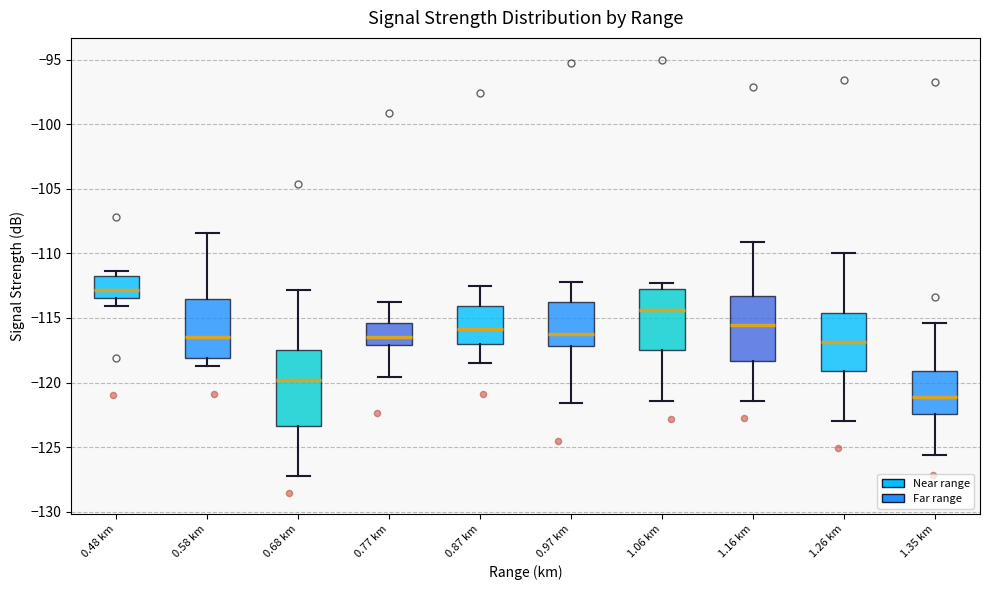

Reading left to right, read every box against the y-axis: the position of its median line, the range the box covers, and the ends of its whiskers. The values are not printed on the chart, so give them approximately, as read against the axis.

0.48 km: median -113.0, box -113.5 to -111.5, whiskers -114.0 to -111.5 (just above the box's upper edge)
0.58 km: median -116.5, box -118.0 to -113.5, whiskers -118.5 to -108.5
0.68 km: median -120.0, box -123.5 to -117.5, whiskers -127.0 to -113.0
0.77 km: median -116.5, box -117.0 to -115.5, whiskers -119.5 to -114.0
0.87 km: median -116.0, box -117.0 to -114.0, whiskers -118.5 to -112.5
0.97 km: median -116.0, box -117.0 to -114.0, whiskers -121.5 to -112.0
1.06 km: median -114.5, box -117.5 to -112.5, whiskers -121.5 to -112.5 (just above the box's upper edge)
1.16 km: median -115.5, box -118.5 to -113.5, whiskers -121.5 to -109.0
1.26 km: median -117.0, box -119.0 to -114.5, whiskers -123.0 to -110.0
1.35 km: median -121.0, box -122.5 to -119.0, whiskers -125.5 to -115.5